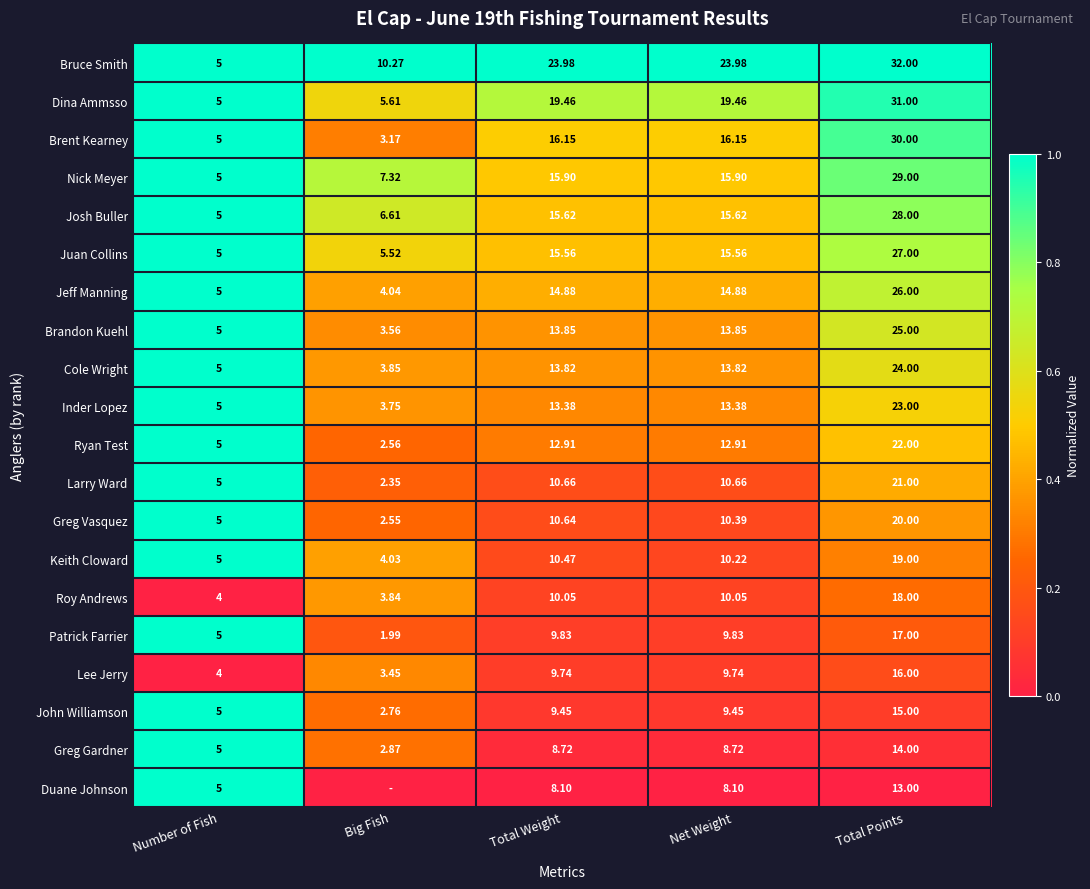

At which label does Lee Jerry reach its minimum?

Big Fish